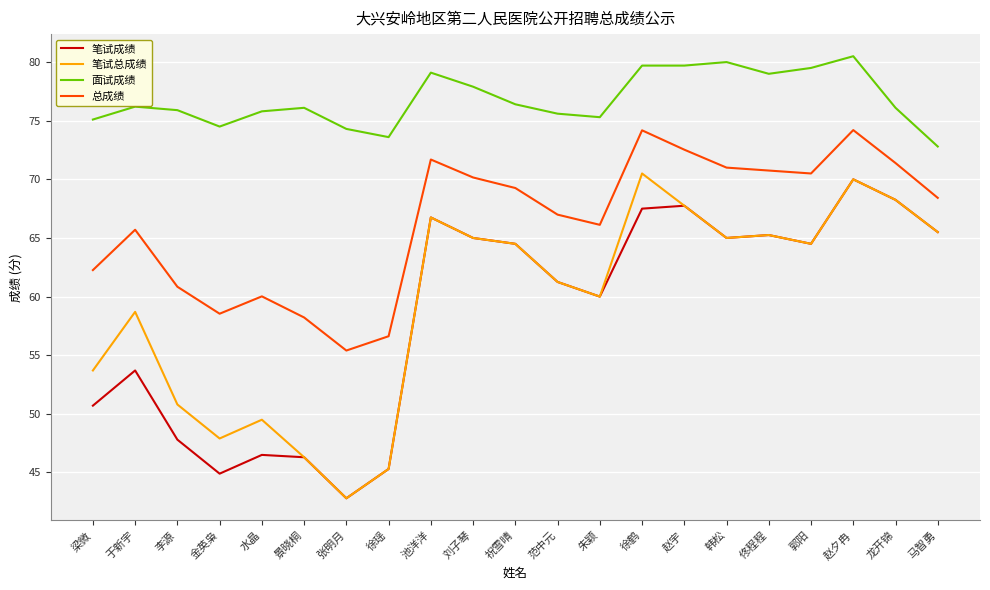

Which series has the largest range (max minus min)?

笔试总成绩